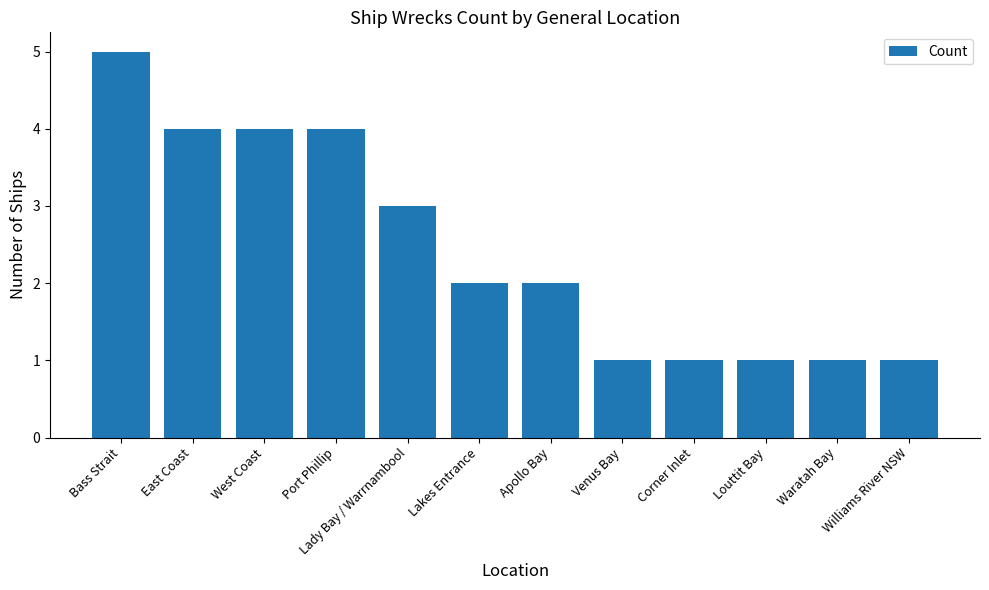

What is the average value?

2